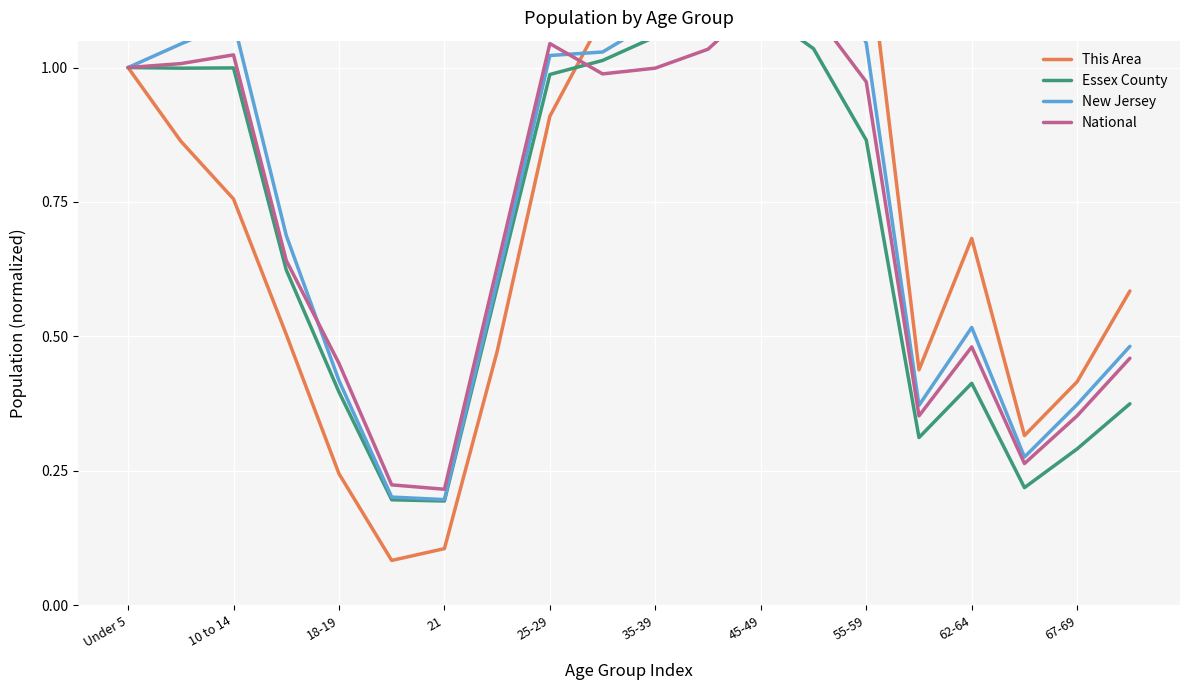

What is the minimum value shown in the chart?

0.1